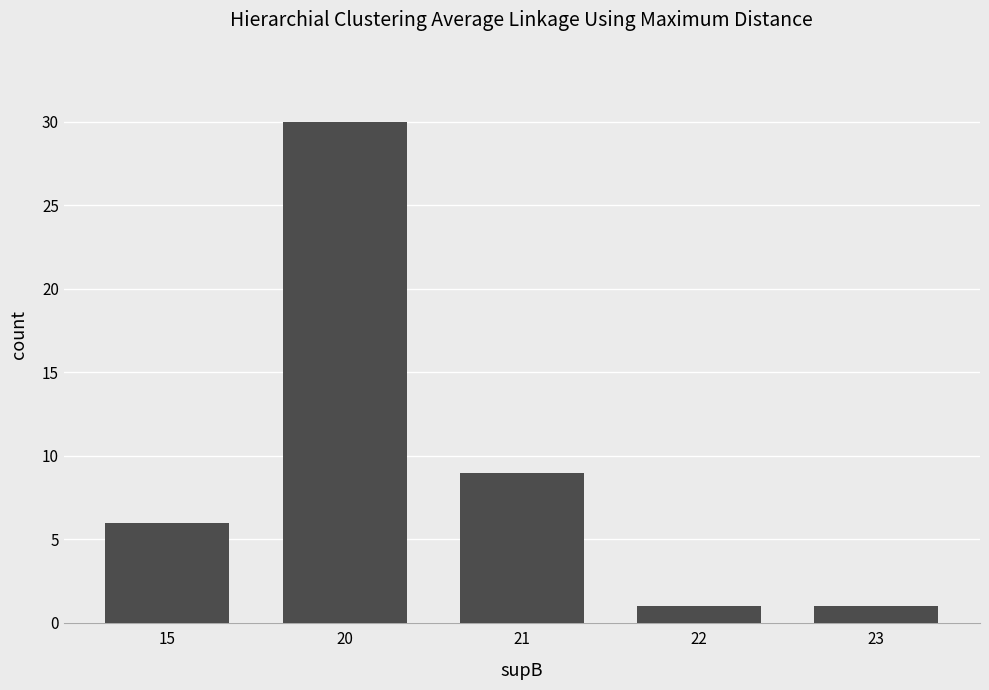

Approximately how many times larger is the value at 20 compared to 23?

30.0